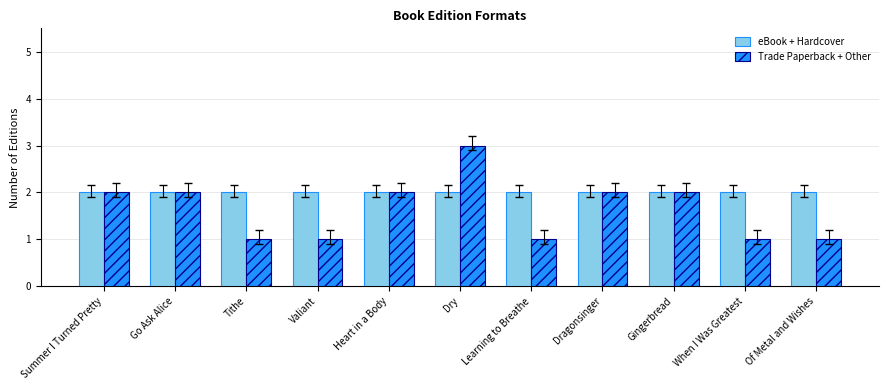

The eBook + Hardcover series shows 2 at Gingerbread. True or false?

True